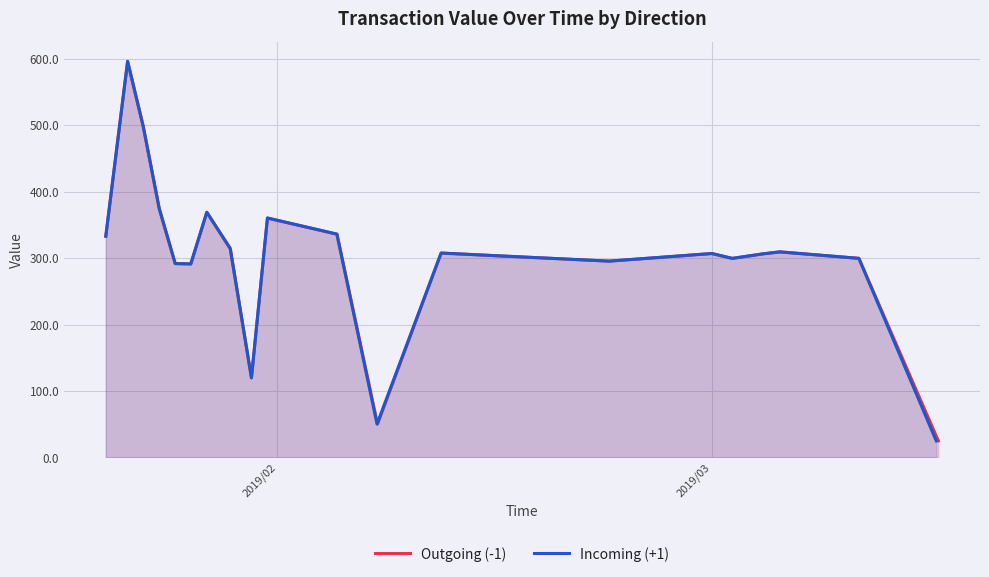

Count the number of categories in the chart.

20